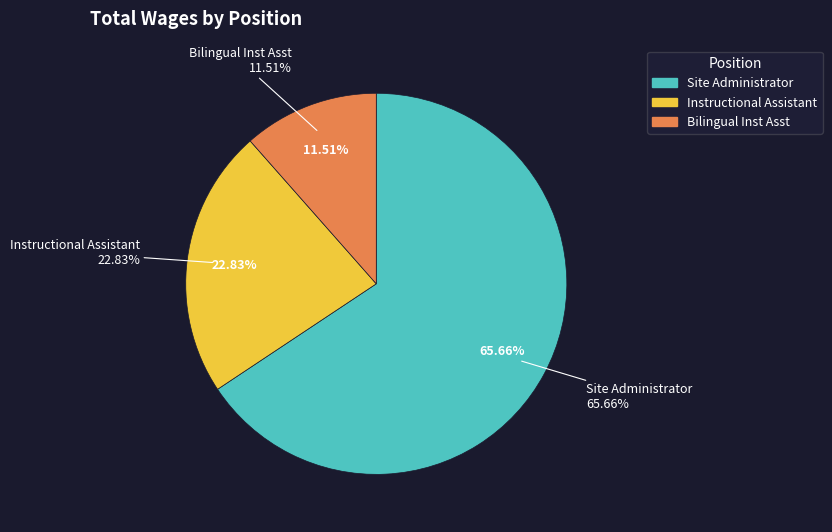

Count the number of slices in the pie.

3